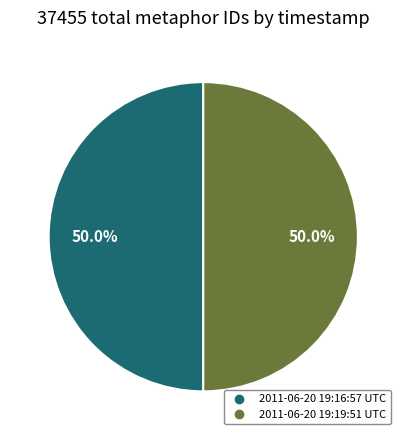

Approximately how many times larger is the value at 2011-06-20 19:19:51 UTC compared to 2011-06-20 19:16:57 UTC?

1.0